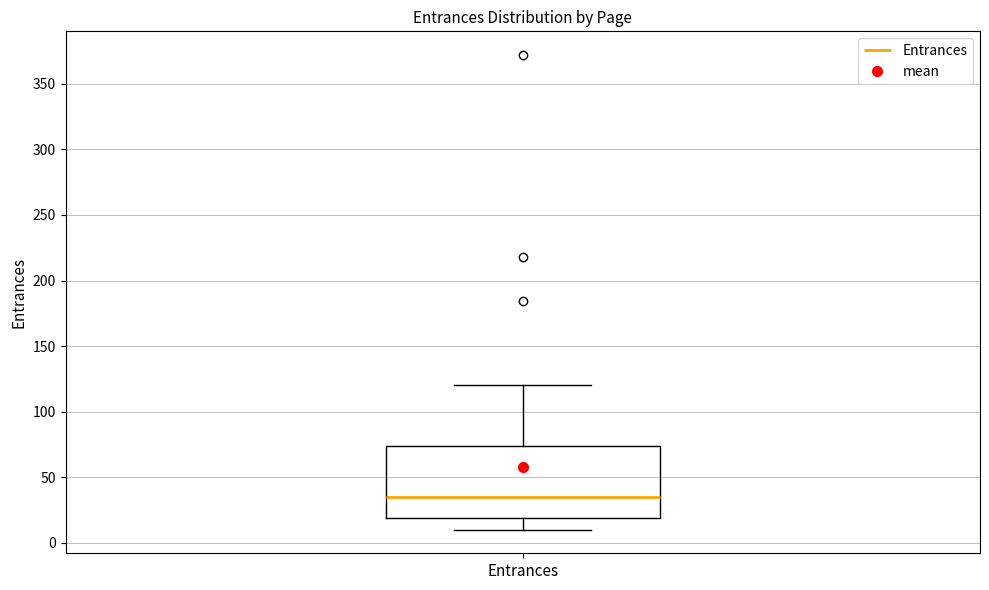

Transcribe this box plot: give where the median line is, the range the box spans, and where the two whiskers end, as read against the y-axis. The values are not printed on the chart, so give them approximately, as read against the axis.

median 35, box 20 to 75, whiskers 10 to 120